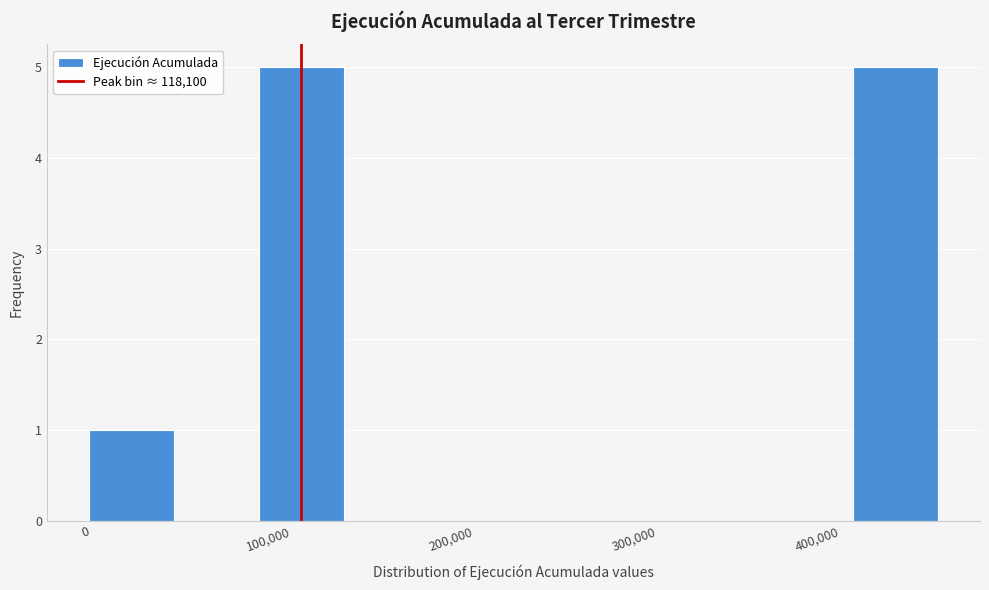

What is the height of the bar covering 0 to 50000 on the x-axis? Neither the bar edges nor the heights are printed on the chart, so give them approximately, as read against the axes.

1